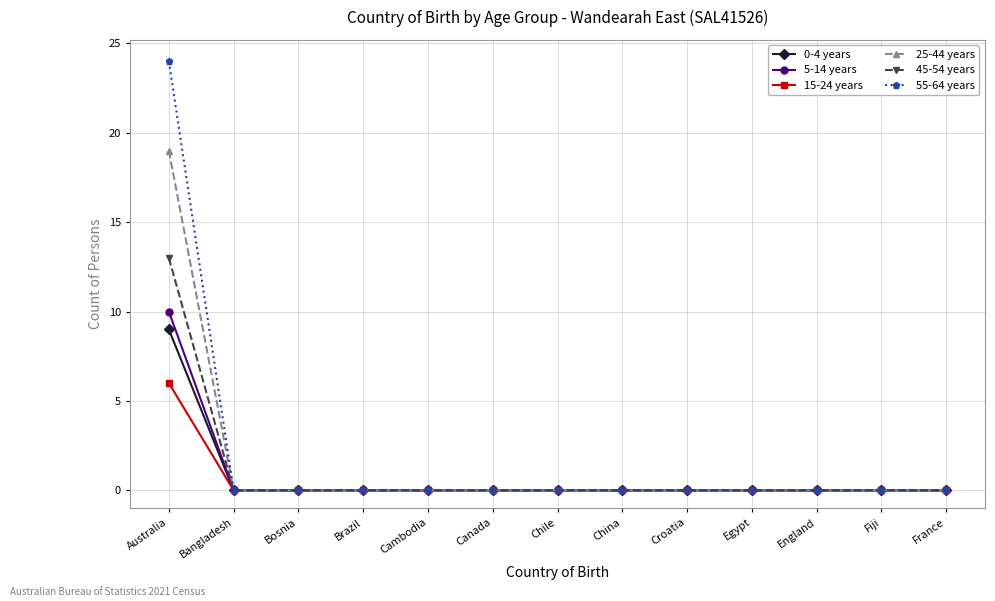

At which category is the sum across all series the highest?

Australia